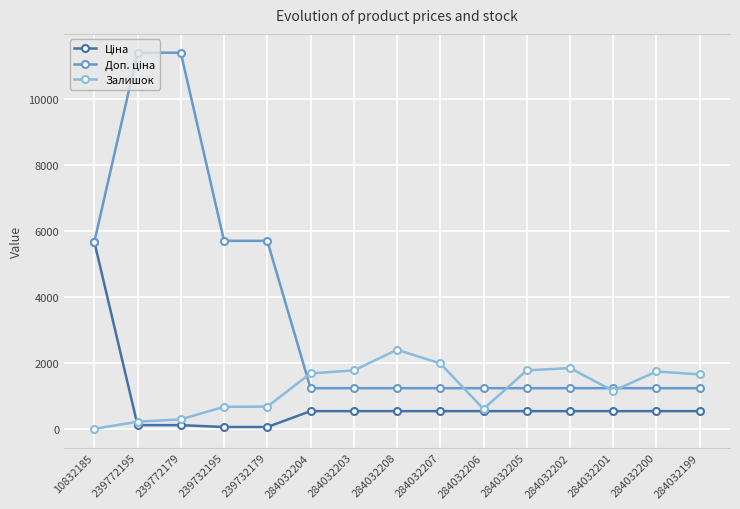

What is the total value across all series at 284032205?

3549.4